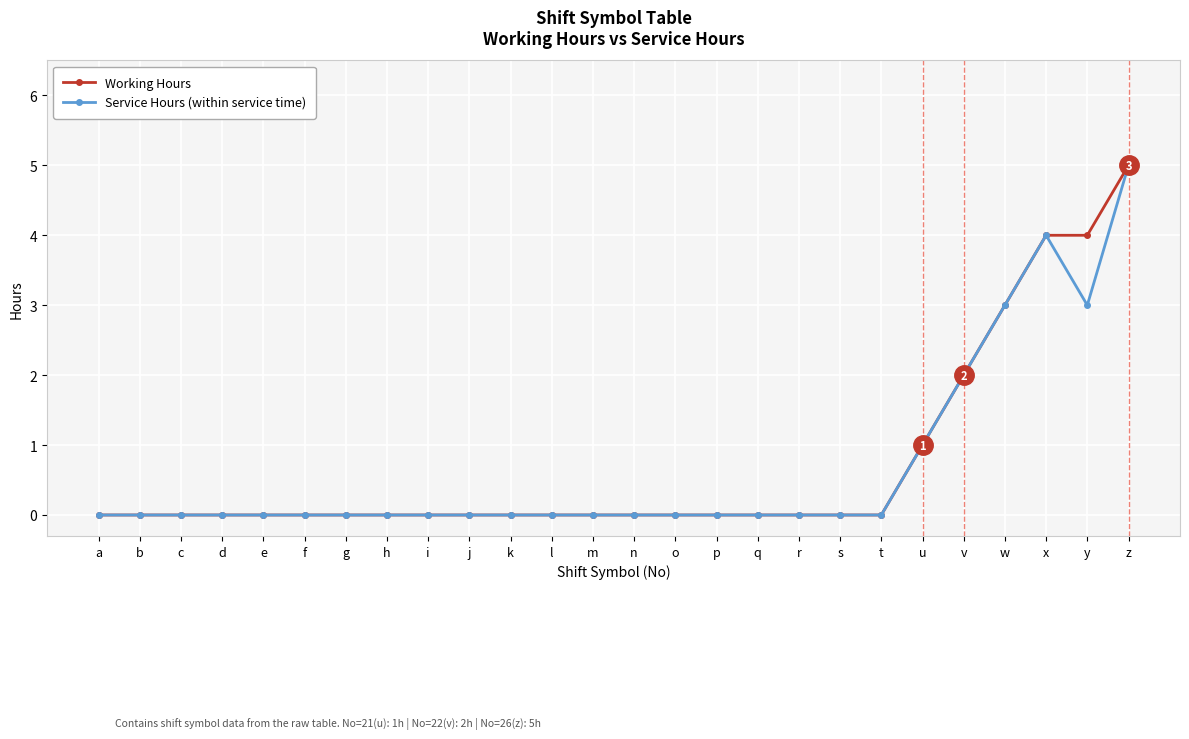

At which category is the sum across all series the highest?

z